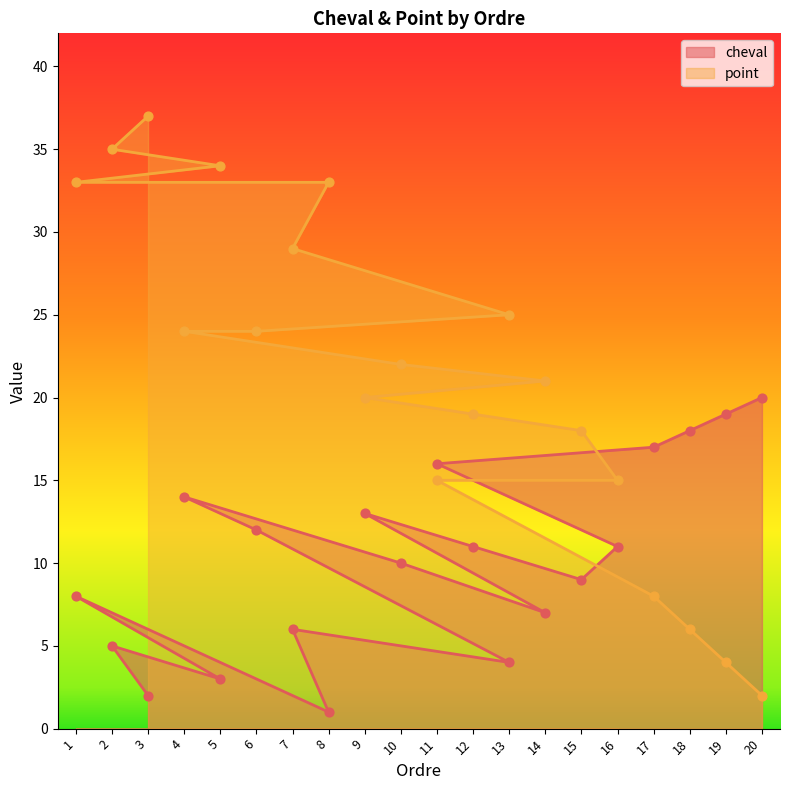

Which series has the widest spread of Y values?

point